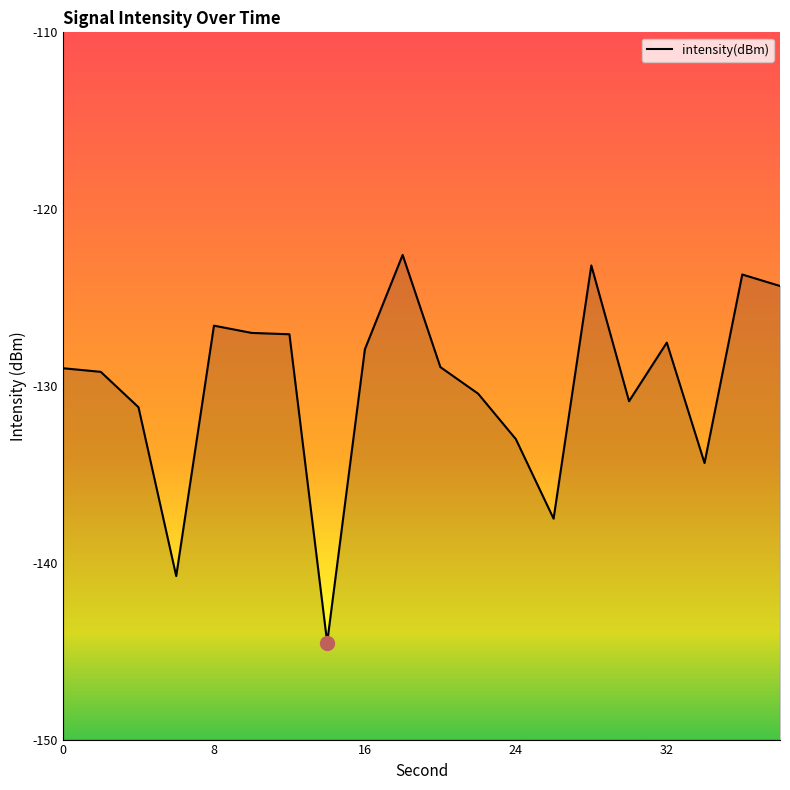

Where does the data first go above -128?

8